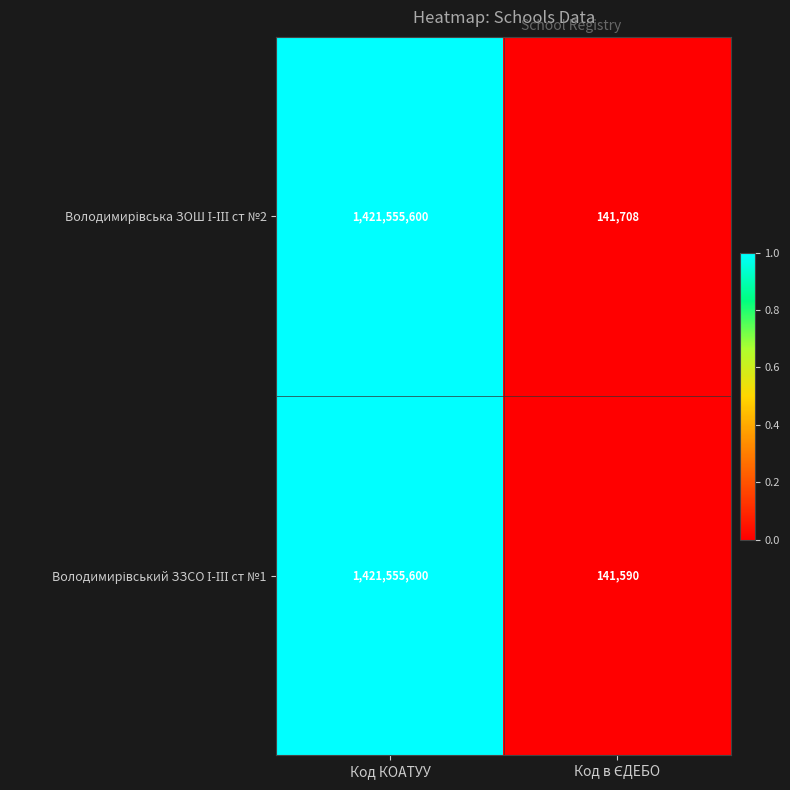

At which category is the sum across all series the highest?

Код КОАТУУ